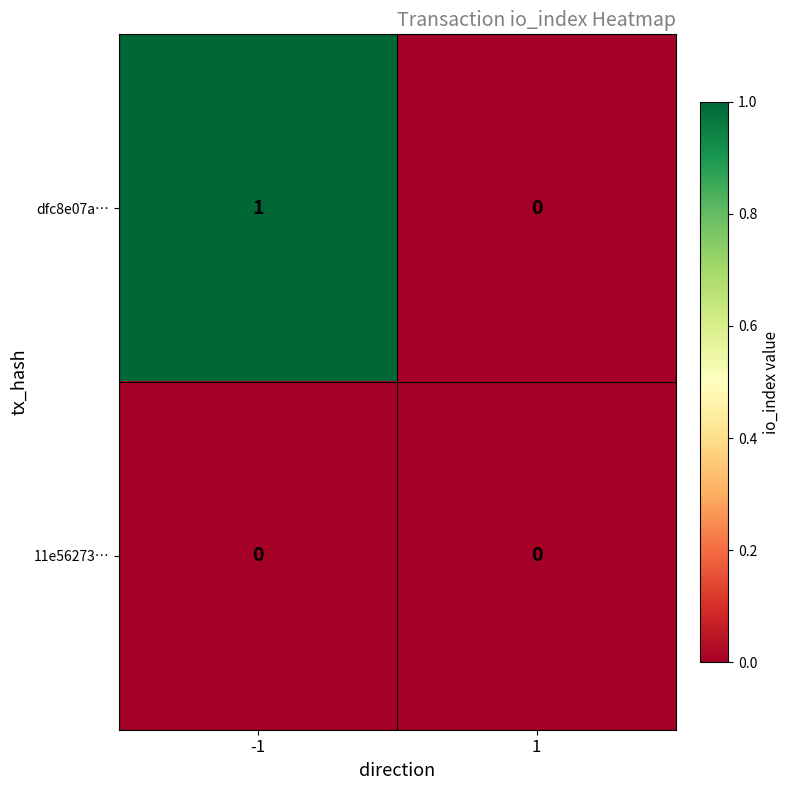

Reading right to left, extract all data points from this chart.

dfc8e07a…: 0	1
11e56273…: 0	0